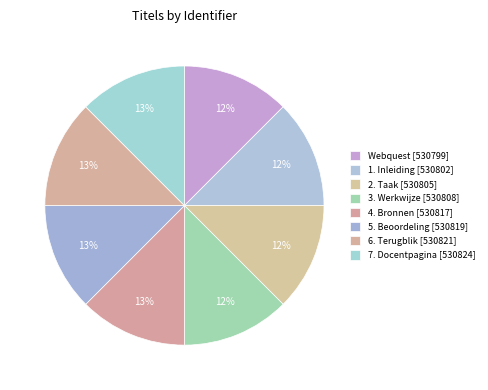

Does any single category account for the majority?

No